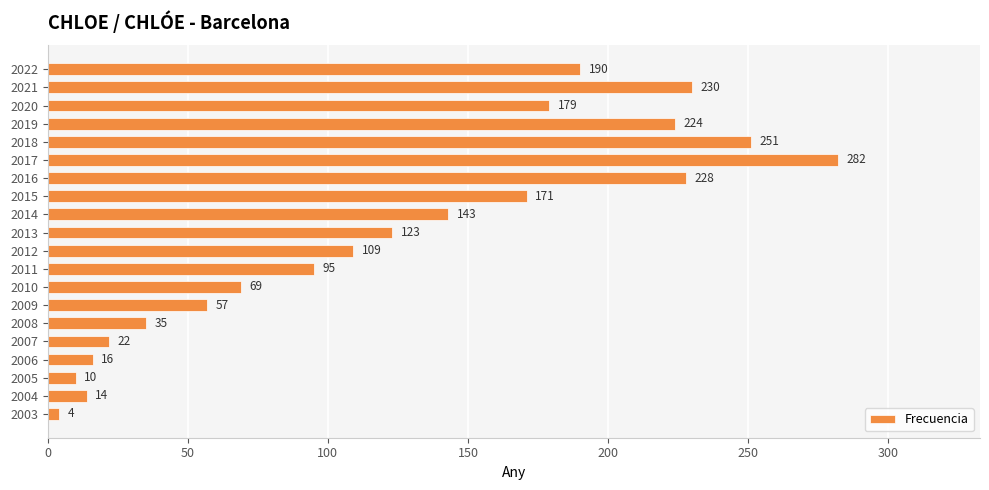

Is it true that the value at 2015 is 279?

False